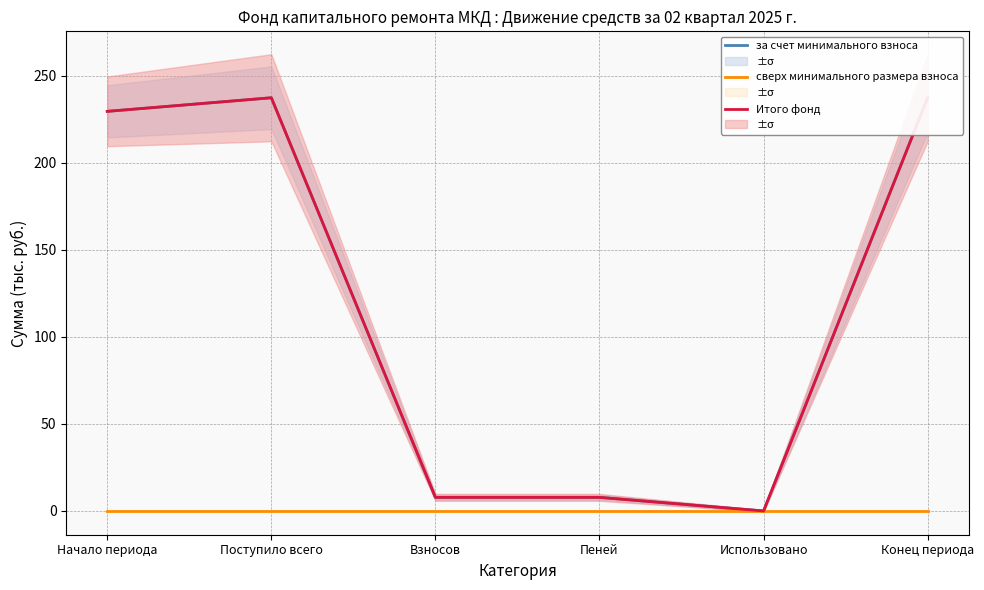

Is this an area chart (filled region under the line)?

No